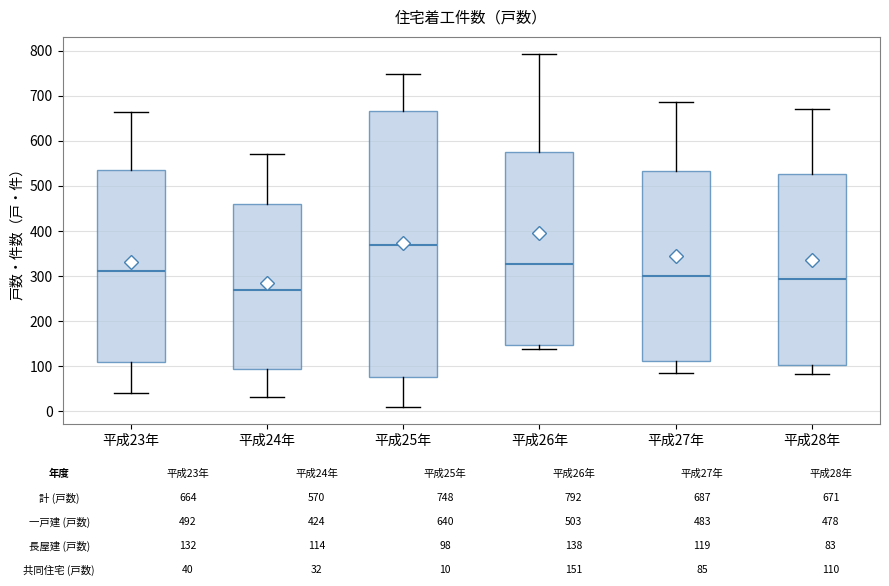

Reading left to right, transcribe this box plot: for each box, give where its median line is, the range the box spans, and where its two whiskers end, as read against the y-axis. The values are not printed on the chart, so give them approximately, as read against the axis.

平成23年: median 310, box 110 to 540, whiskers 40 to 660
平成24年: median 270, box 90 to 460, whiskers 30 to 570
平成25年: median 370, box 80 to 670, whiskers 10 to 750
平成26年: median 330, box 150 to 580, whiskers 140 to 790
平成27年: median 300, box 110 to 530, whiskers 90 to 690
平成28年: median 290, box 100 to 530, whiskers 80 to 670